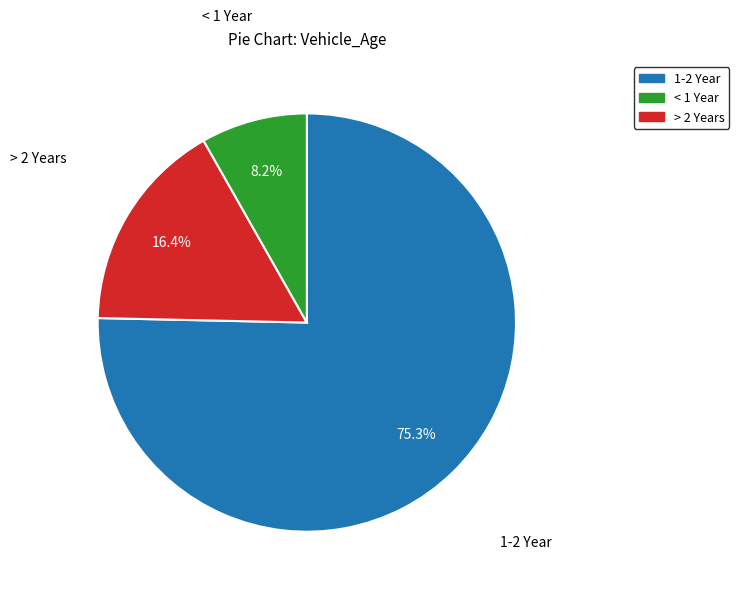

Is there a majority slice in this chart?

Yes